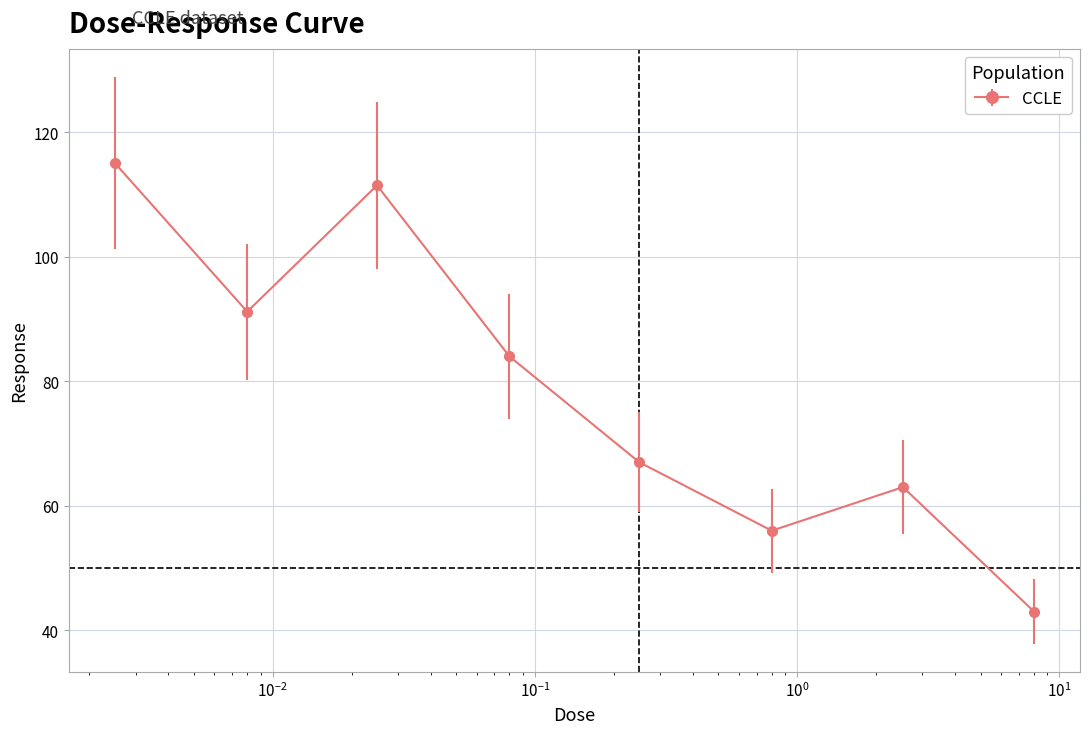

Reading left to right, extract all data points from this chart.

115.1	91.2	111.5	84.0	67.0	56.0	63.0	43.0